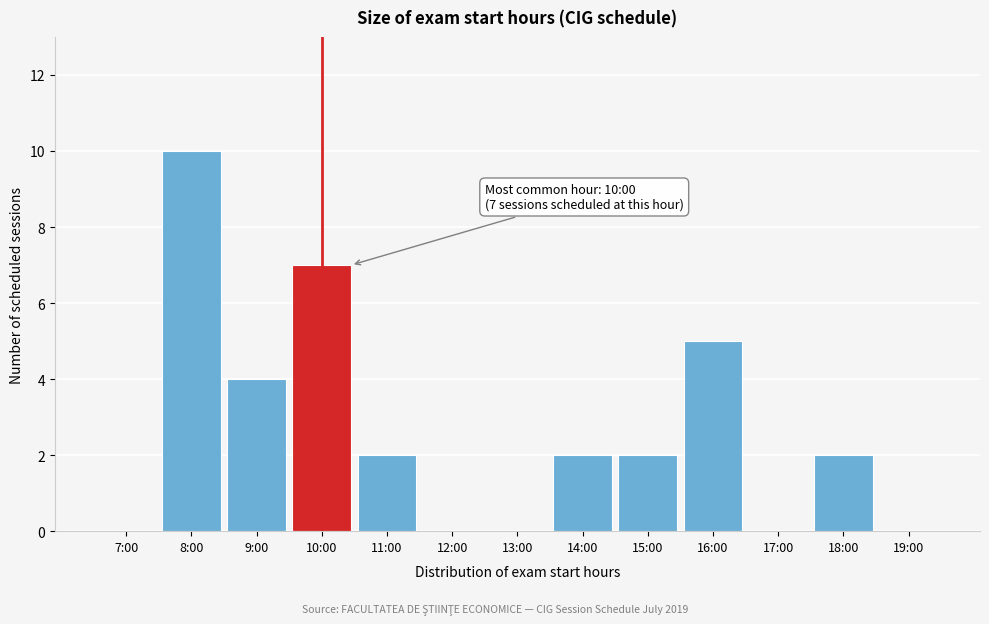

Reading right to left, transcribe all the data shown in this chart.

19:00=0	18:00=2	17:00=0	16:00=5	15:00=2	14:00=2	13:00=0	12:00=0	11:00=2	10:00=7	9:00=4	8:00=10	7:00=0